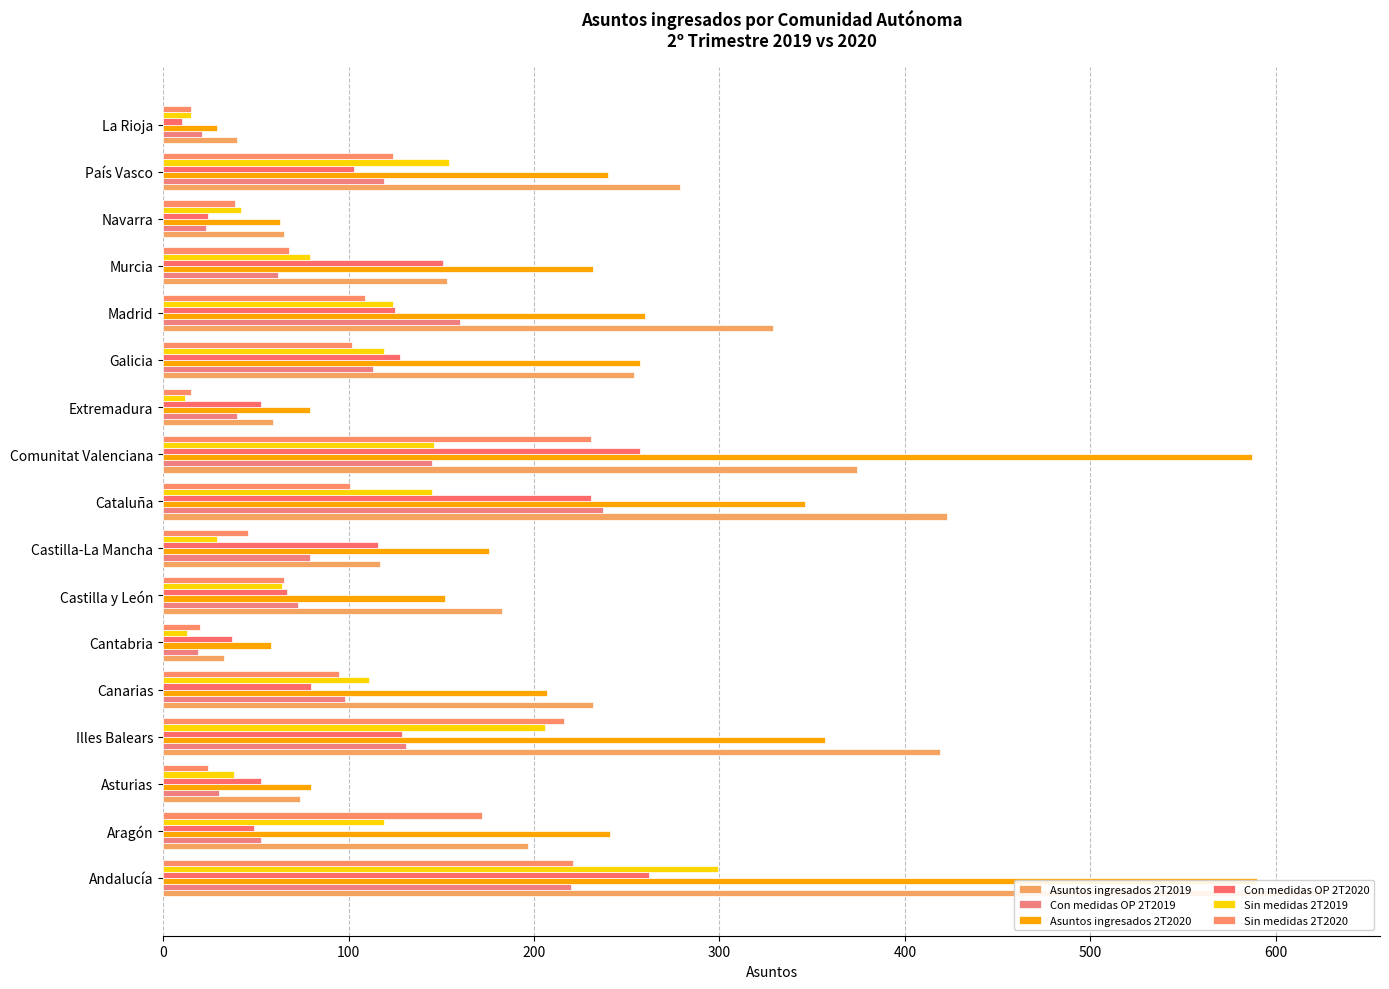

At Andalucía, list the series in order from smallest to largest.

Con medidas OP 2T2019, Sin medidas 2T2020, Con medidas OP 2T2020, Sin medidas 2T2019, Asuntos ingresados 2T2020, Asuntos ingresados 2T2019